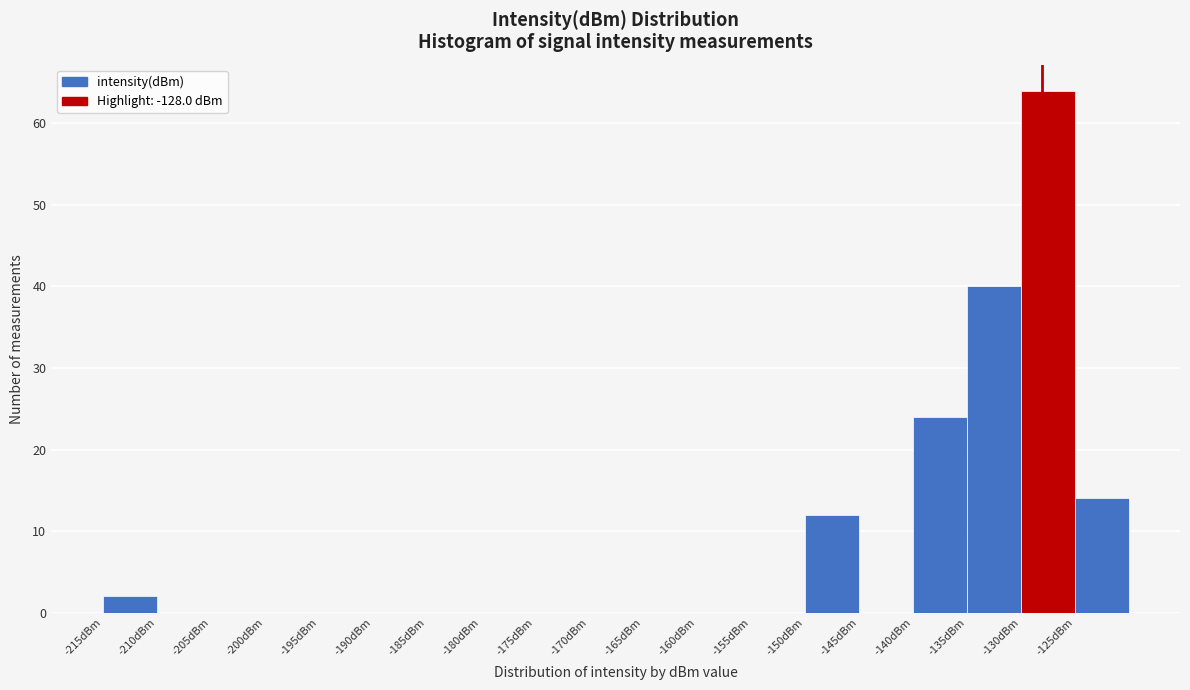

Reading left to right, transcribe this chart: for each bar, give the range it covers on the x-axis and its height. The values are not printed on the chart, so give them approximately, as read against the axis.

-215 to -210: 2
-210 to -205: 0
-205 to -200: 0
-200 to -195: 0
-195 to -190: 0
-190 to -185: 0
-185 to -180: 0
-180 to -175: 0
-175 to -170: 0
-170 to -165: 0
-165 to -160: 0
-160 to -155: 0
-155 to -150: 0
-150 to -145: 12
-145 to -140: 0
-140 to -135: 24
-135 to -130: 40
-130 to -125: 64
-125 to -120: 14